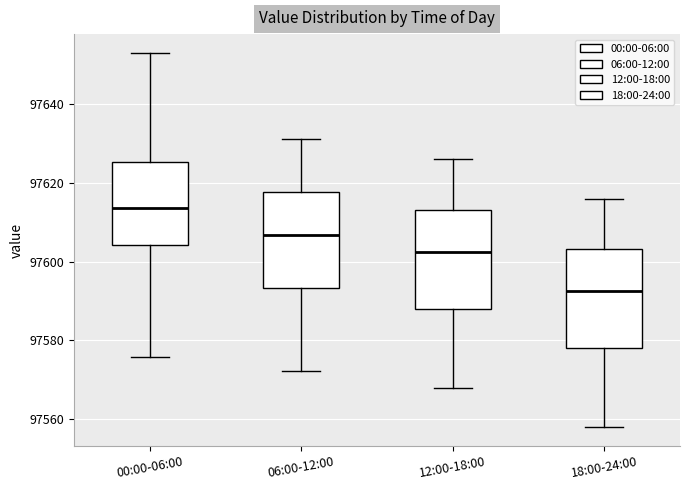

Which box has the lowest median line?

18:00-24:00